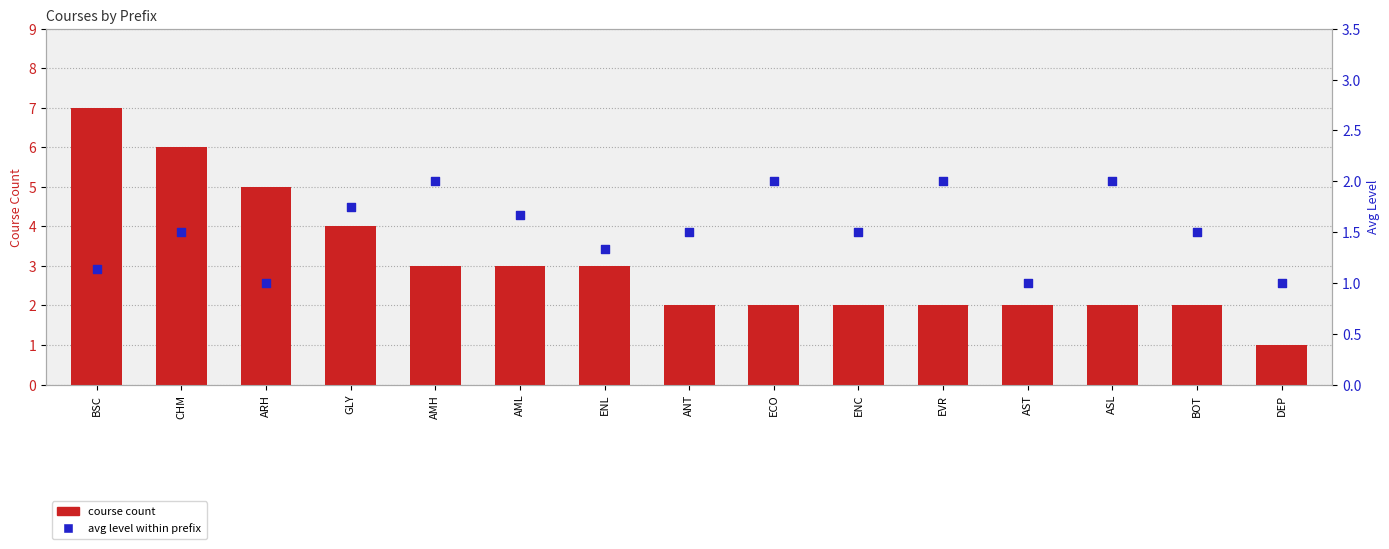

Which series has the largest total across all categories?

course count